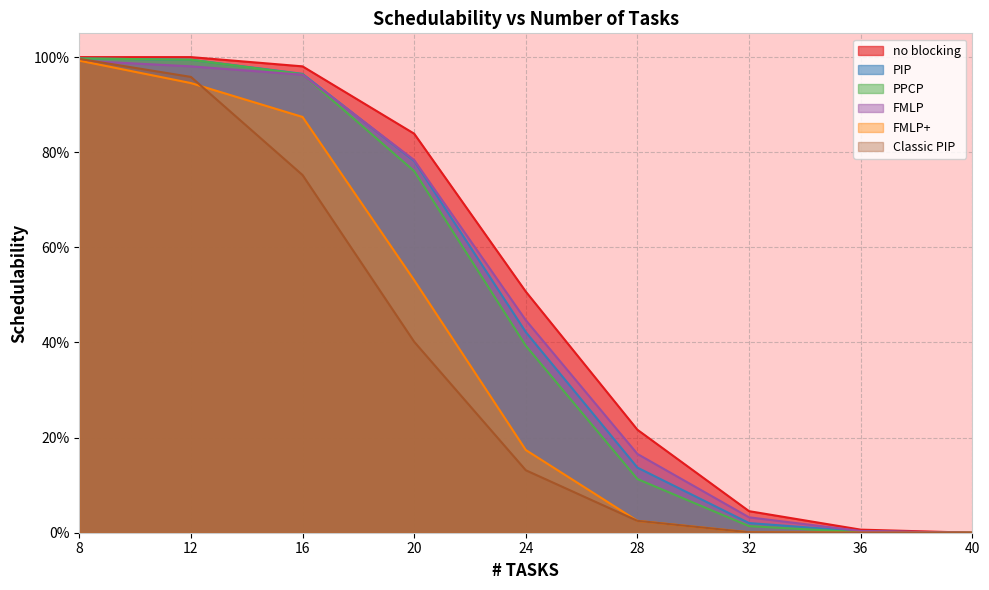

Rank the series at 28 from lowest to highest value.

FMLP+, Classic PIP, PPCP, PIP, FMLP, no blocking